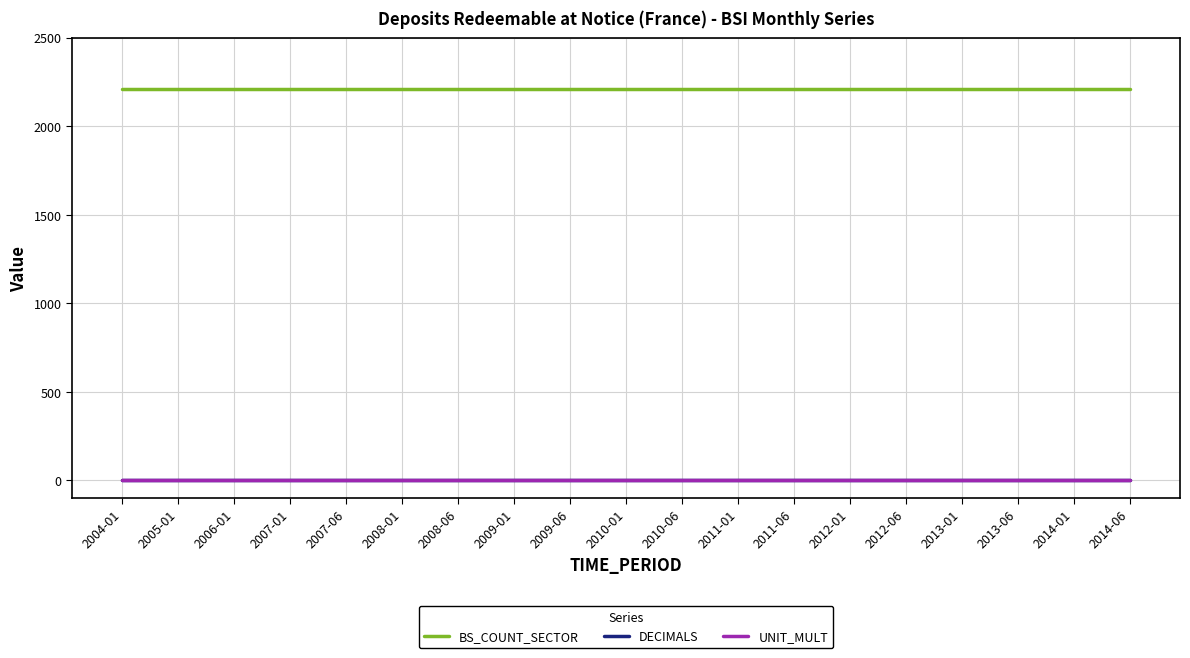

The value of UNIT_MULT at 2007-01 is 0. True or false?

True